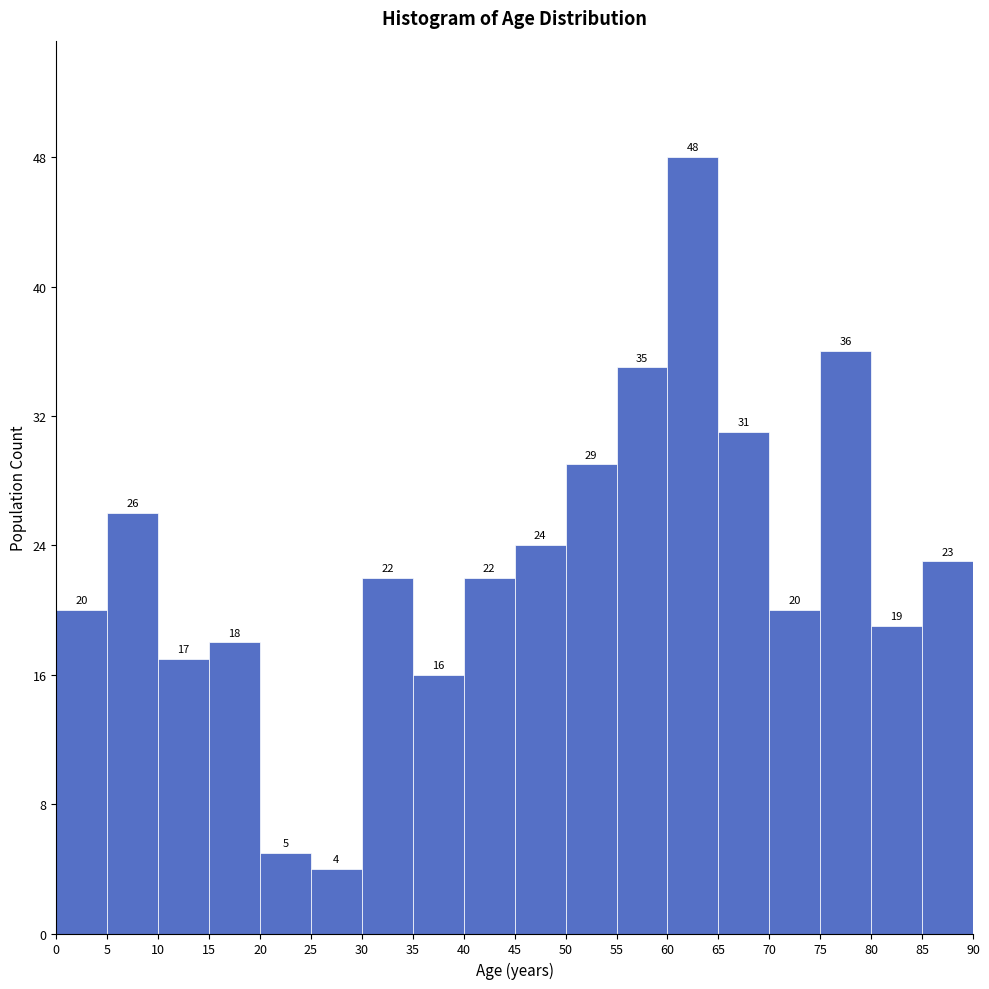

Reading left to right, transcribe this chart: for each bar, give the range it covers on the x-axis and its height.

0 to 5: 20
5 to 10: 26
10 to 15: 17
15 to 20: 18
20 to 25: 5
25 to 30: 4
30 to 35: 22
35 to 40: 16
40 to 45: 22
45 to 50: 24
50 to 55: 29
55 to 60: 35
60 to 65: 48
65 to 70: 31
70 to 75: 20
75 to 80: 36
80 to 85: 19
85 to 90: 23